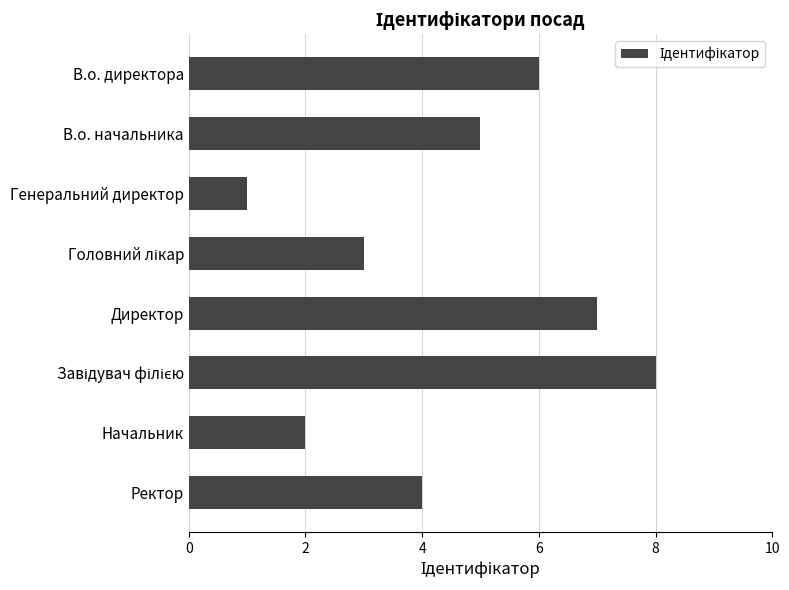

How many values are below 5?

4